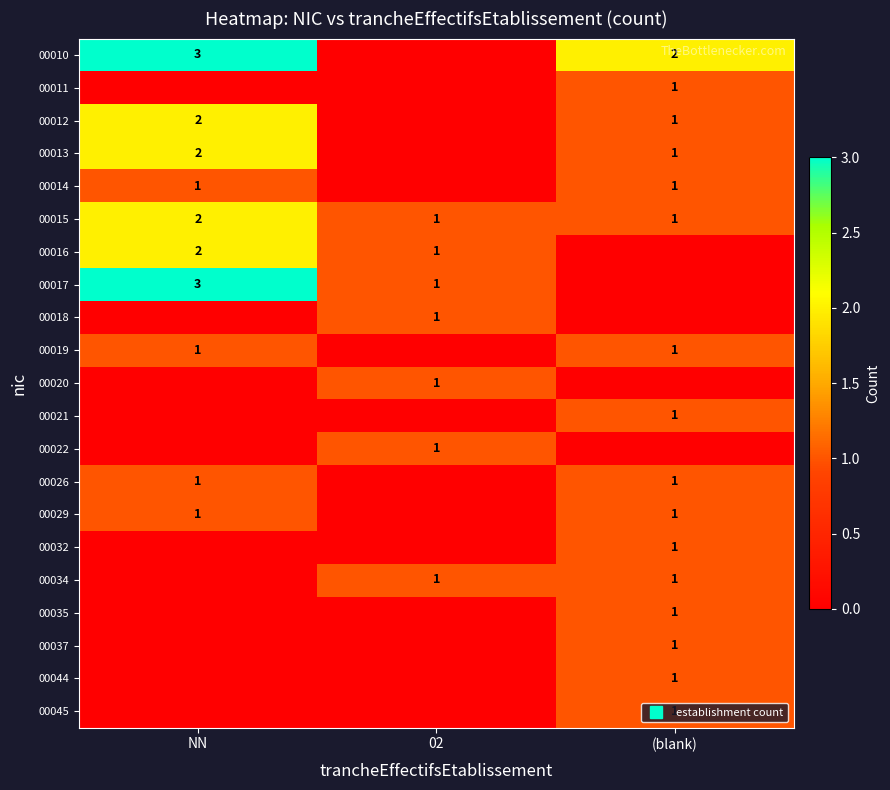

Count the number of categories in the chart.

3